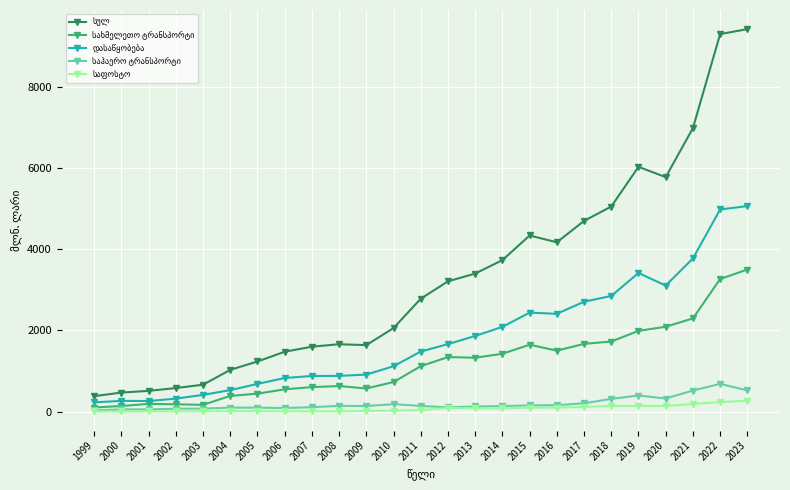

What is the greatest value displayed?

9425.3